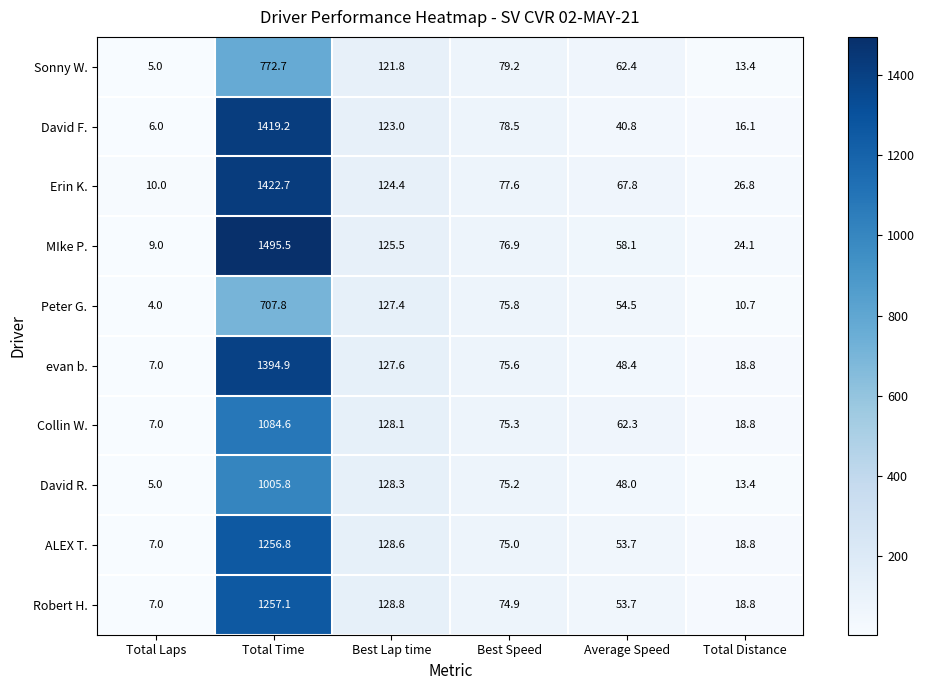

What is the difference between the Sonny W. values at Best Speed and Total Laps?

74.2